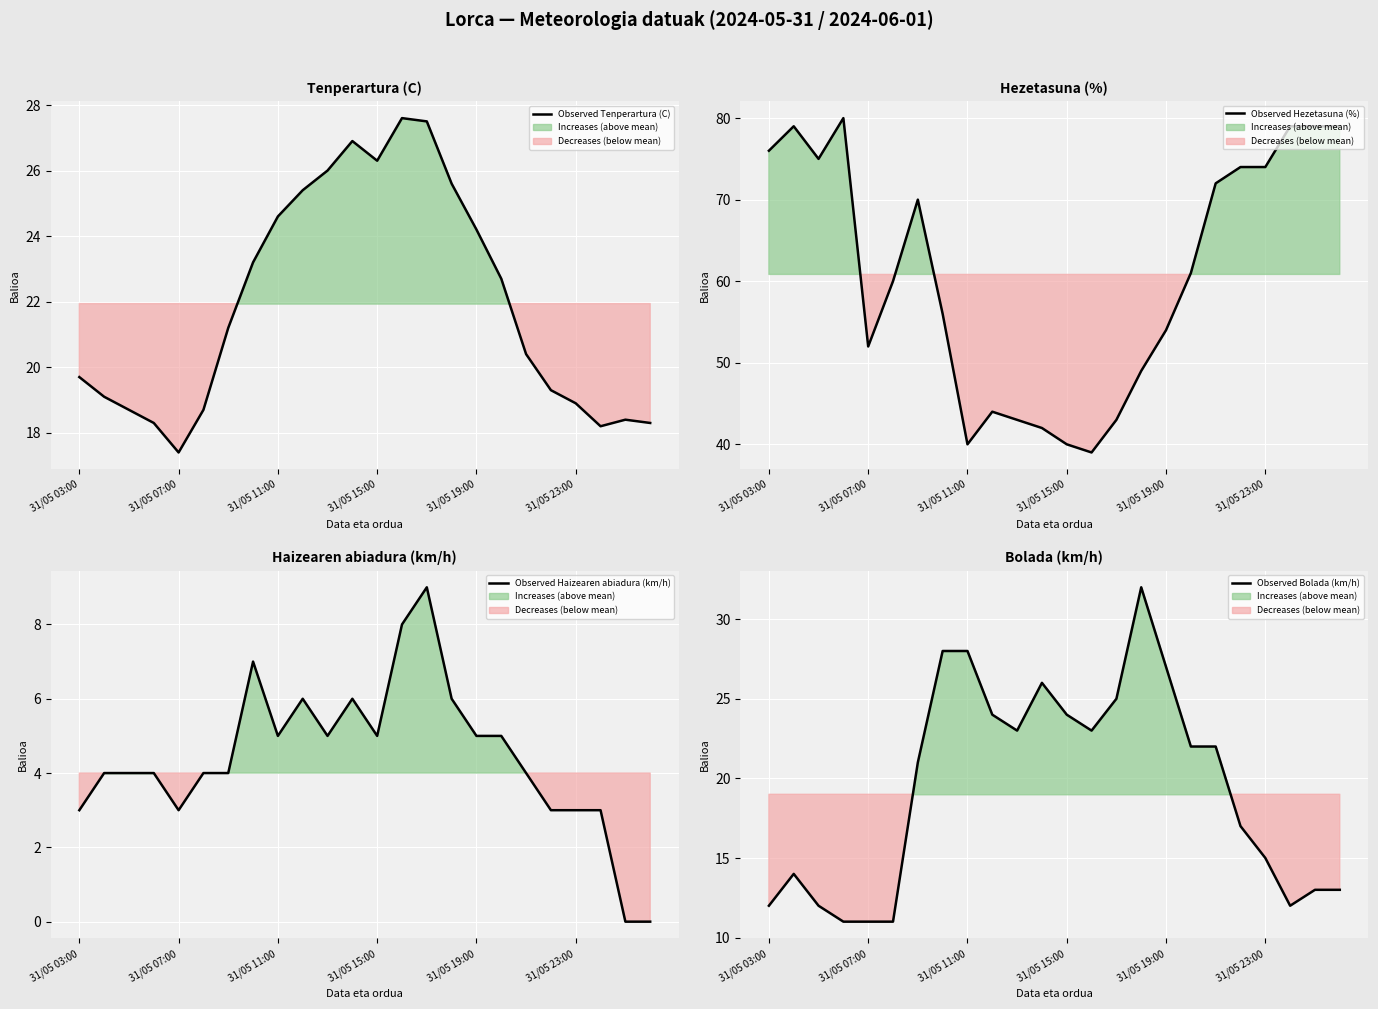

Reading left to right, transcribe all the data shown in this chart.

Observed Tenperartura (C): 19.7	19.1	18.7	18.3	17.4	18.7	21.2	23.2	24.6	25.4	26.0	26.9	26.3	27.6	27.5	25.6	24.2	22.7	20.4	19.3	18.9	18.2	18.4	18.3
Observed Hezetasuna (%): 76.0	79.0	75.0	80.0	52.0	60.0	70.0	56.0	40.0	44.0	43.0	42.0	40.0	39.0	43.0	49.0	54.0	61.0	72.0	74.0	74.0	79.0	79.0	79.0
Observed Haizearen abiadura (km/h): 3.0	4.0	4.0	4.0	3.0	4.0	4.0	7.0	5.0	6.0	5.0	6.0	5.0	8.0	9.0	6.0	5.0	5.0	4.0	3.0	3.0	3.0	0.0	0.0
Observed Bolada (km/h): 12.0	14.0	12.0	11.0	11.0	11.0	21.0	28.0	28.0	24.0	23.0	26.0	24.0	23.0	25.0	32.0	27.0	22.0	22.0	17.0	15.0	12.0	13.0	13.0